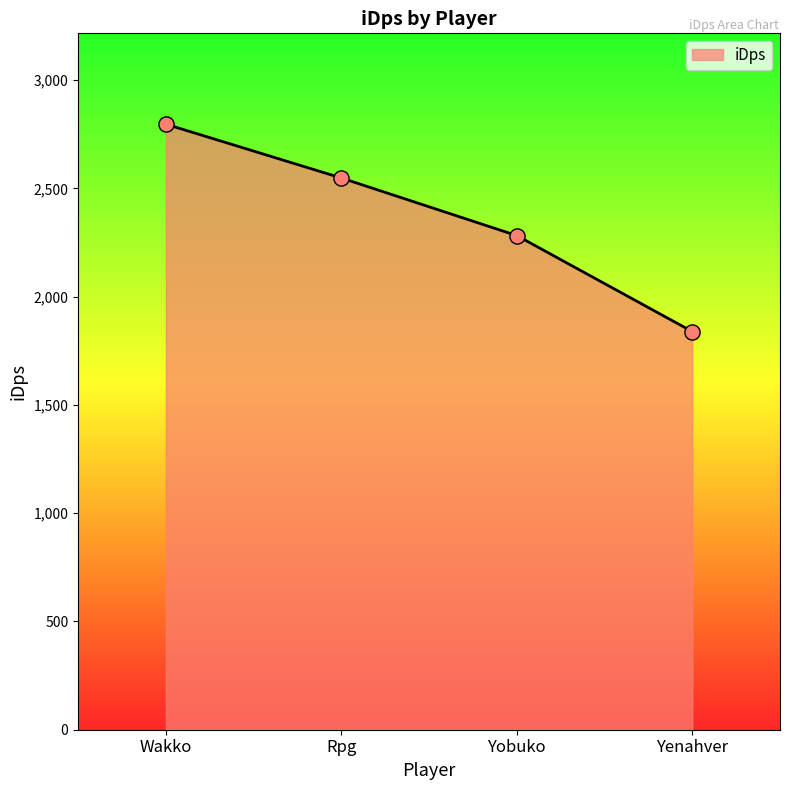

What is the change in value from Yobuko to Yenahver?

-443.3